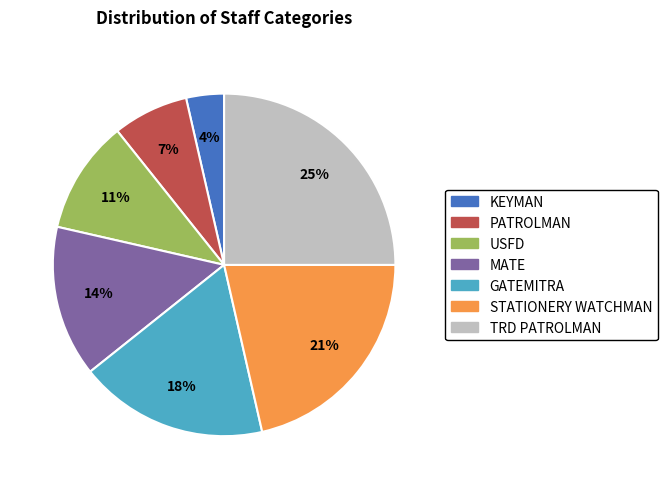

Rank the categories by value from highest to lowest.

TRD PATROLMAN, STATIONERY WATCHMAN, GATEMITRA, MATE, USFD, PATROLMAN, KEYMAN